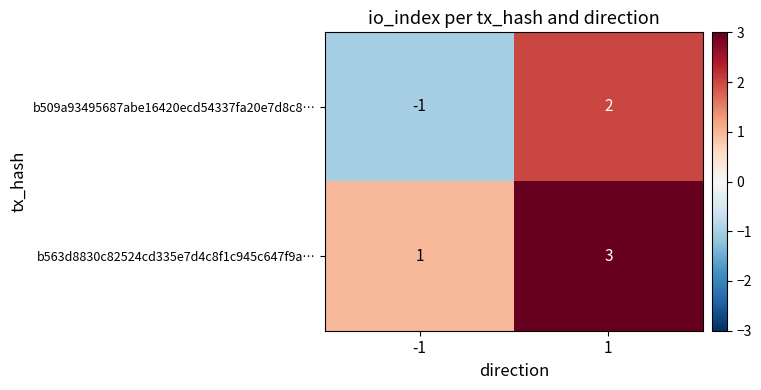

At how many categories does at least one series exceed 0?

2